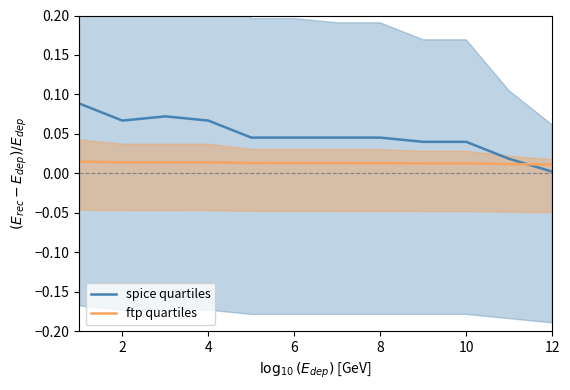

True or false: spice quartiles has a value of 0.0 at 10.

False